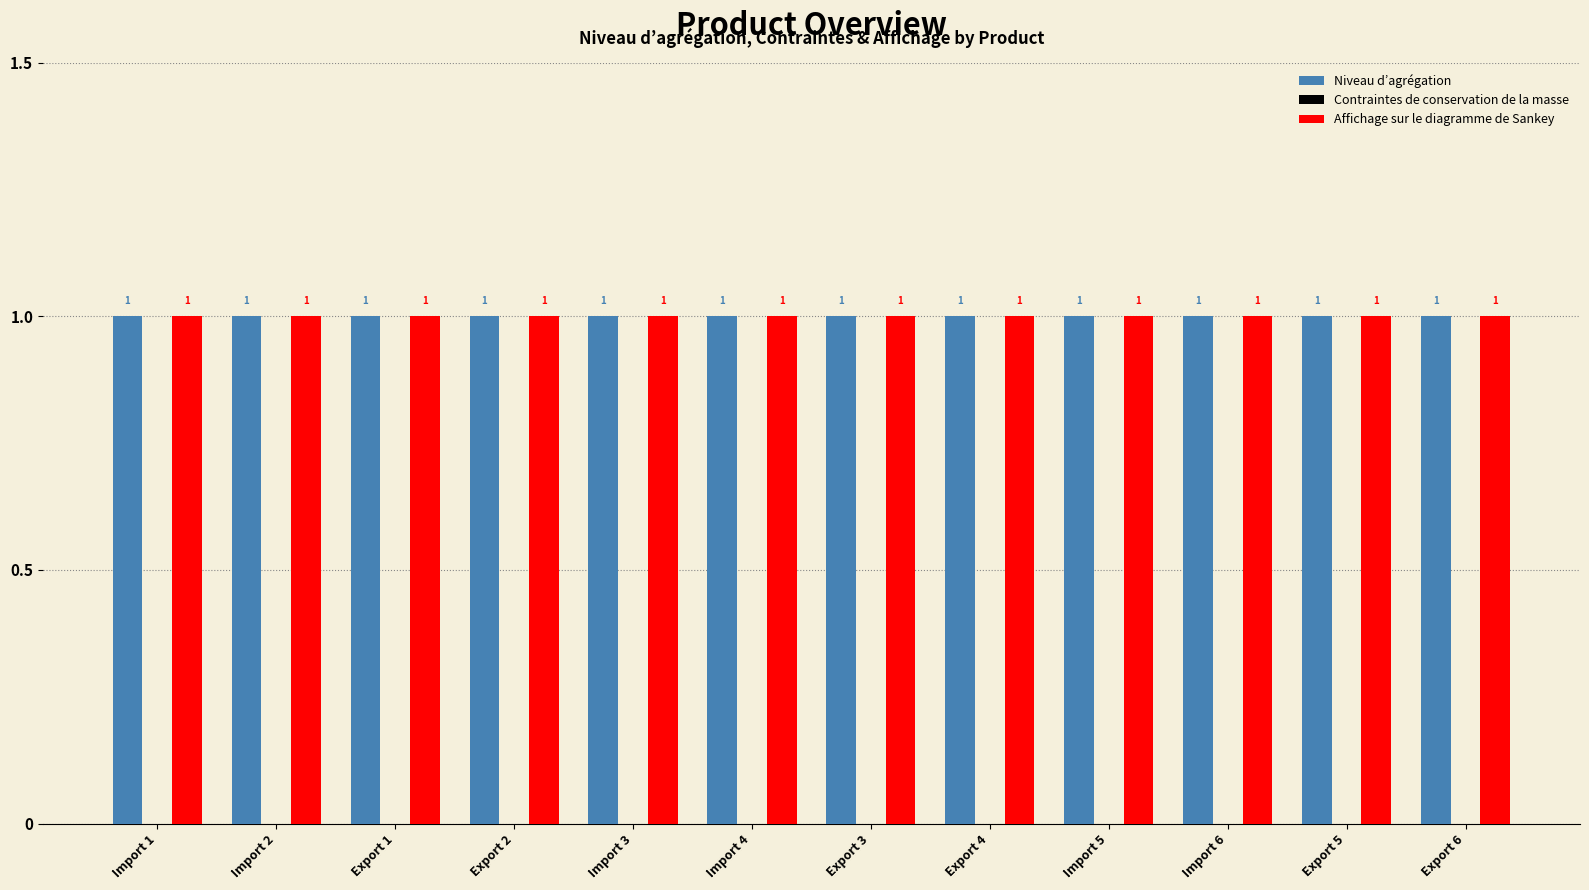

Which has a higher value, Import 5 or Export 2?

Import 5